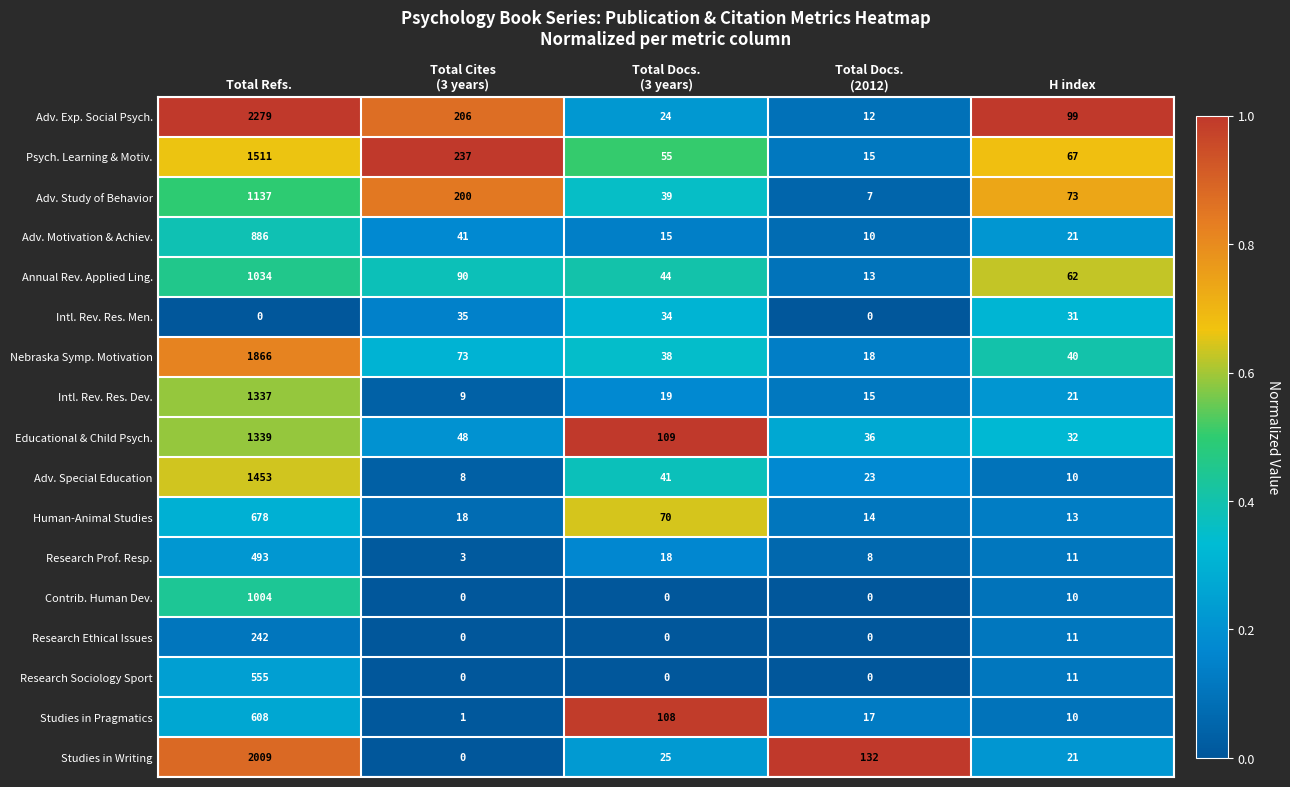

What is the difference between the maximum and minimum values in the Contrib. Human Dev. series?

1004